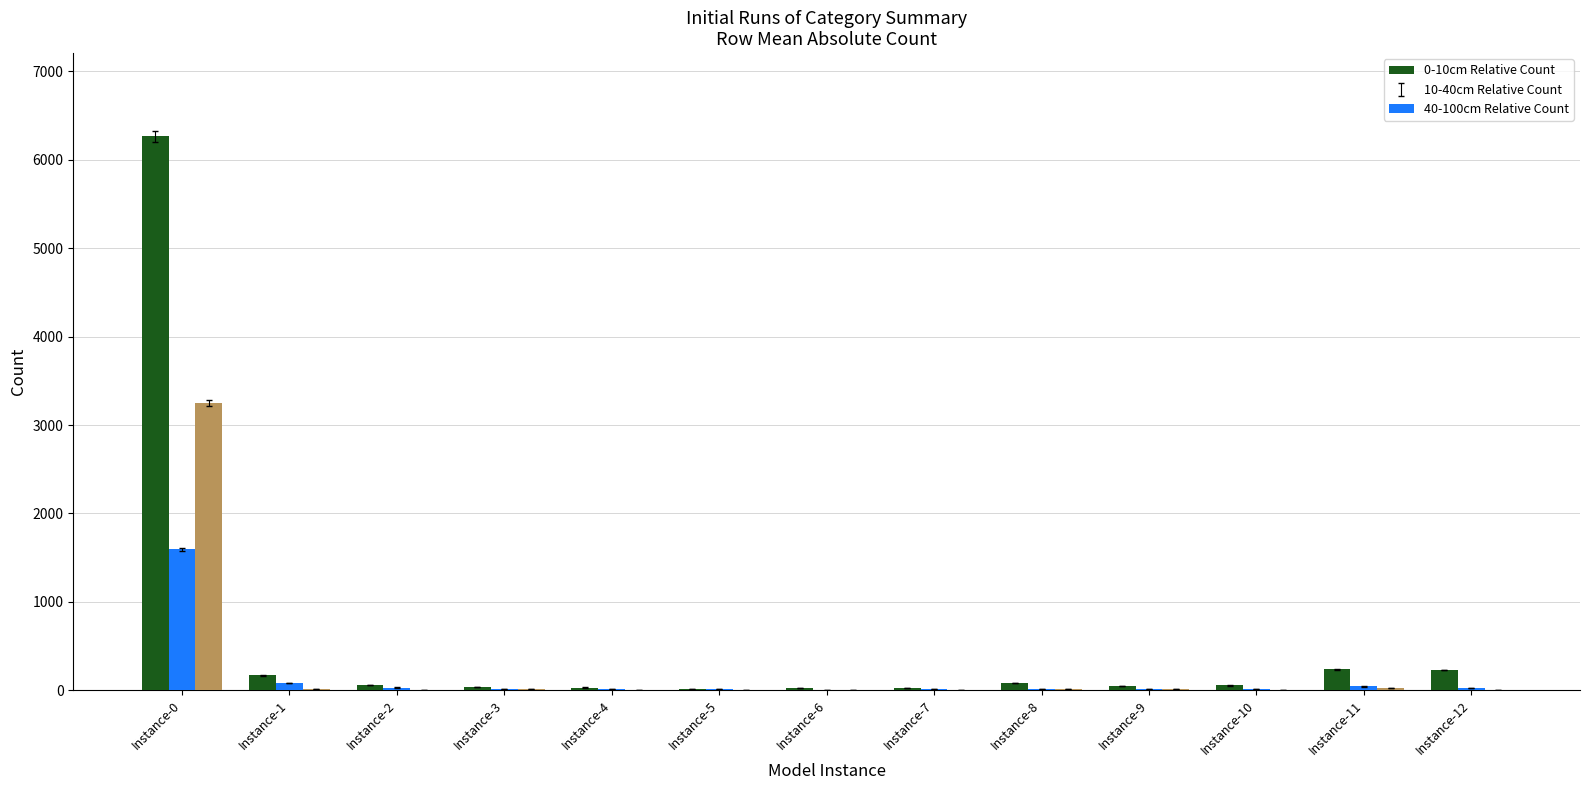

At which category is the sum across all series the highest?

Instance-0